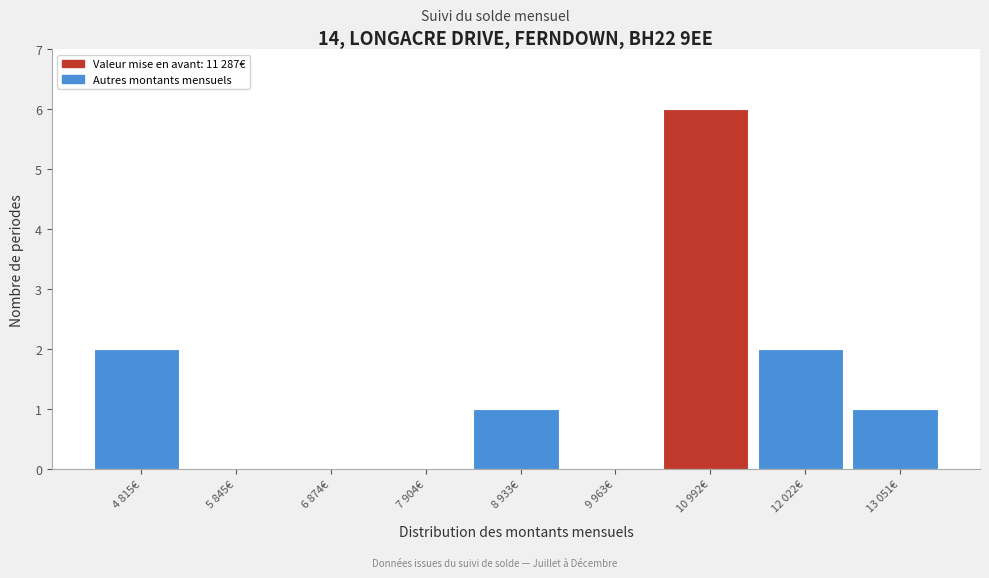

Reading left to right, what are all the values shown in this chart?

4 815€=2	5 845€=0	6 874€=0	7 904€=0	8 933€=1	9 963€=0	10 992€=6	12 022€=2	13 051€=1